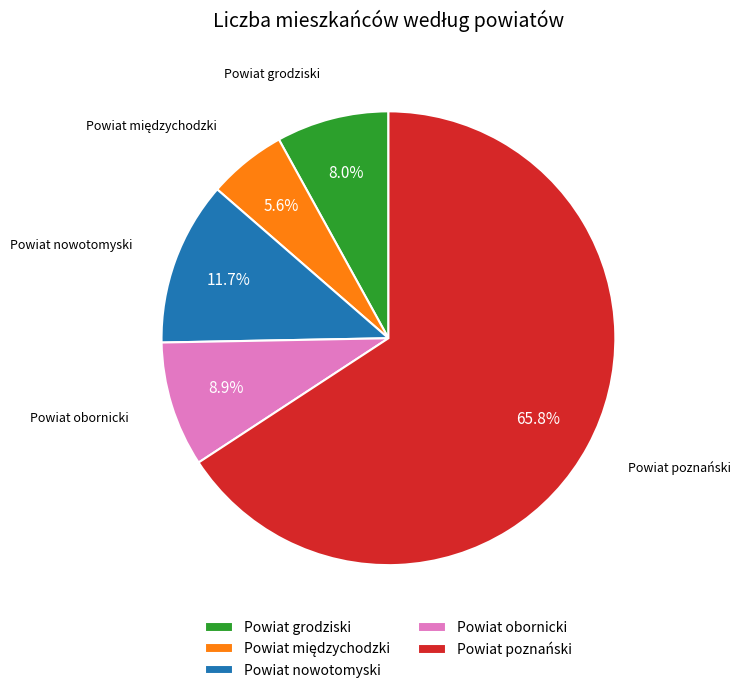

Approximately how many times larger is the value at Powiat nowotomyski compared to Powiat obornicki?

1.3